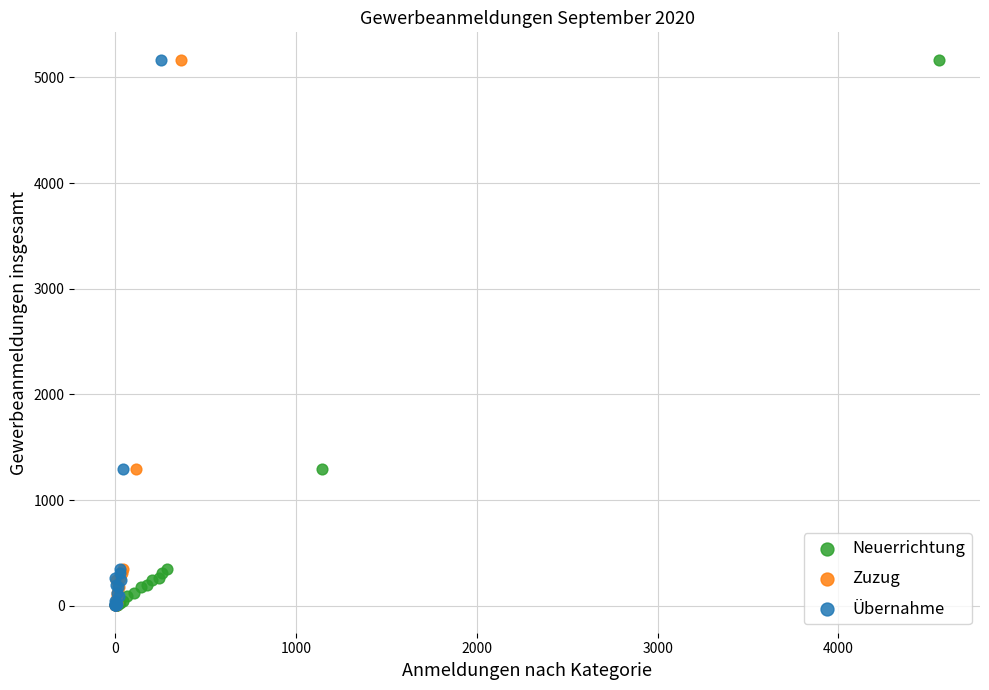

What are all the series names shown in the legend?

Neuerrichtung, Zuzug, Übernahme